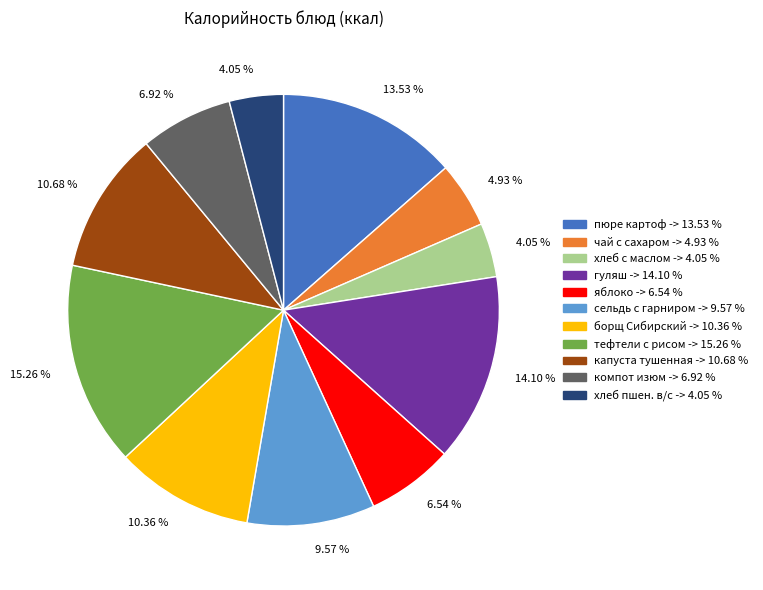

Which slice is the largest?

тефтели с рисом